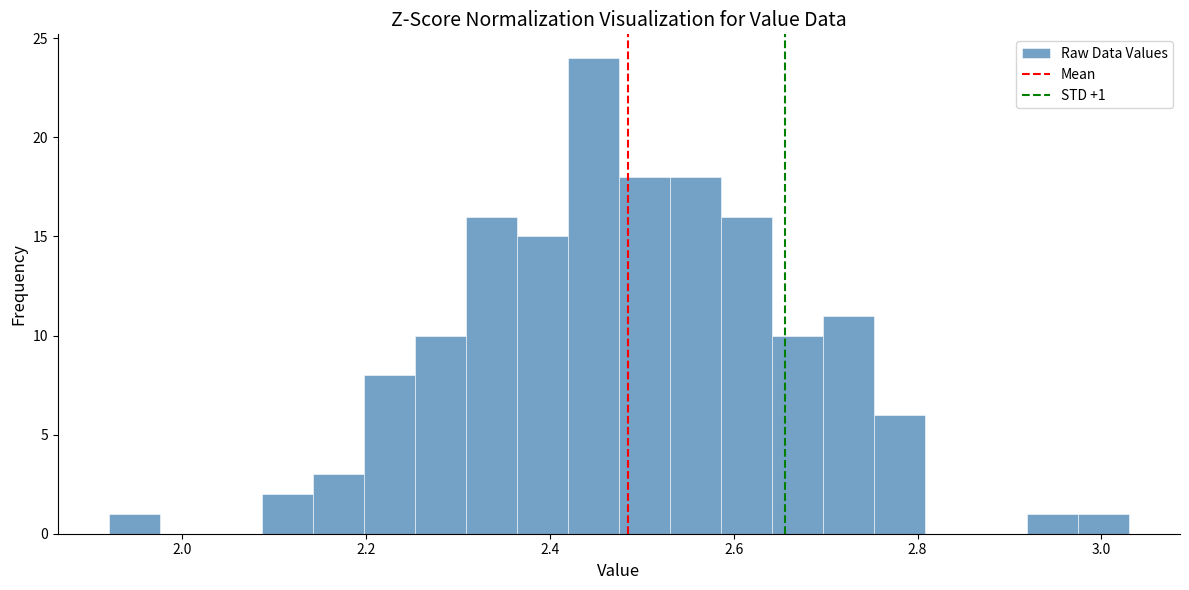

Read against the x-axis, roughly where is the centre of the tallest bar?

2.44